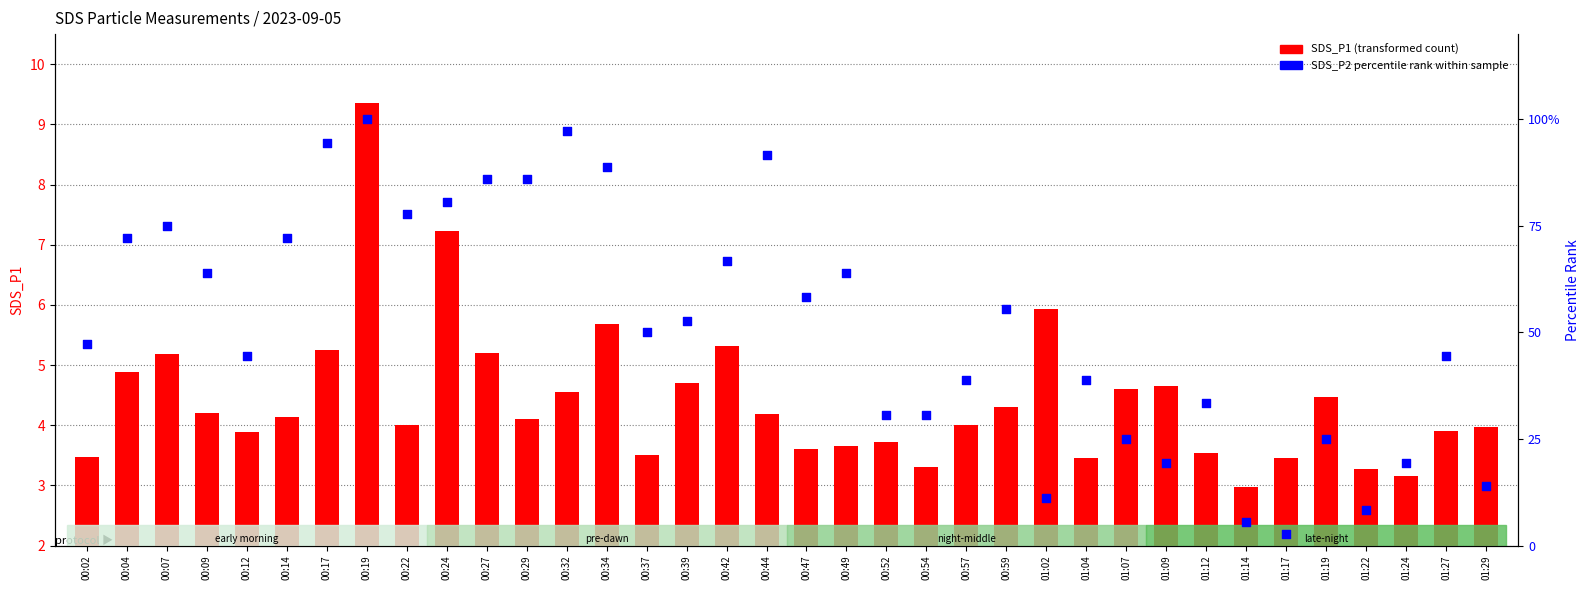

Is the value of percentile rank within the sample at 00:04 greater than the value of SDS_P1 at 01:27?

Yes